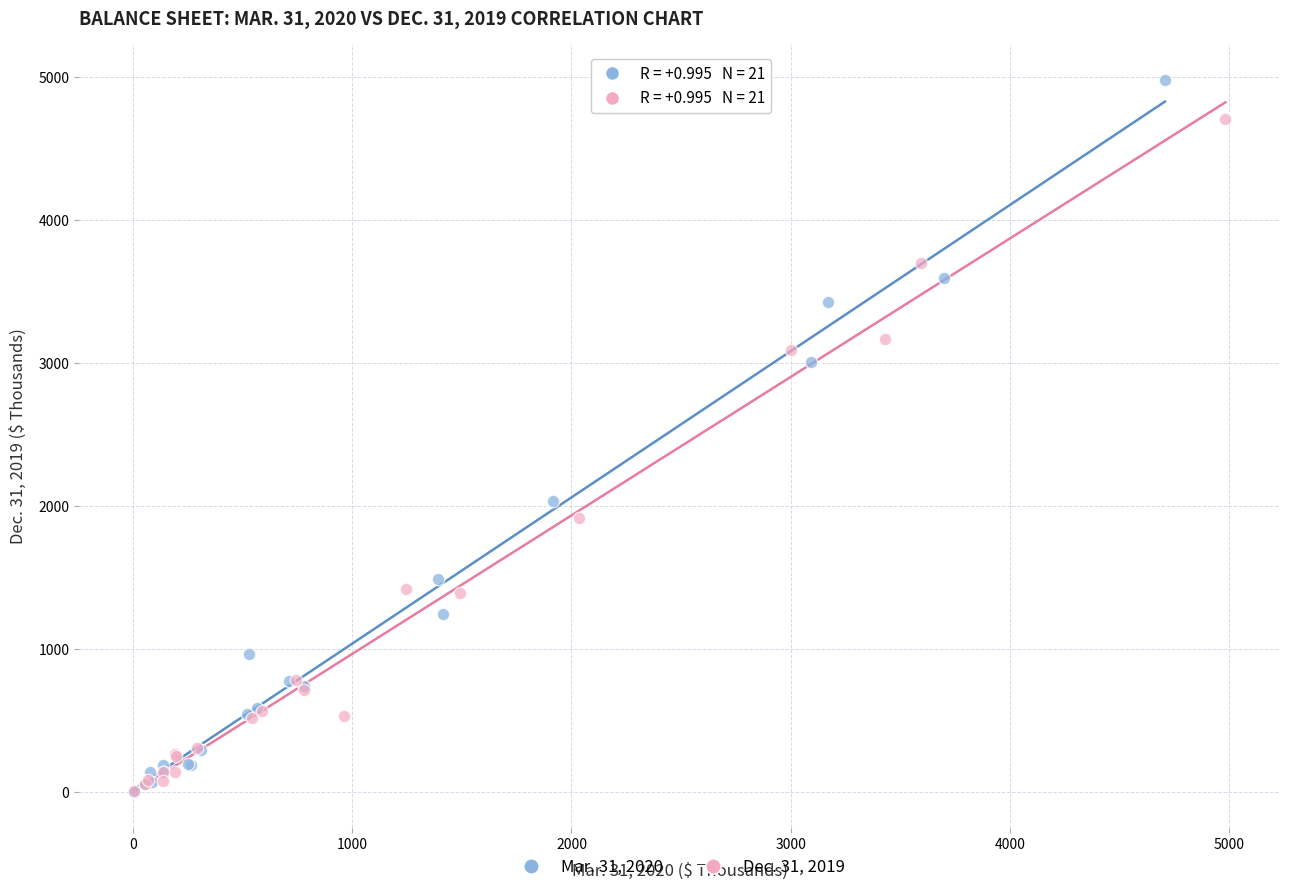

What are all the series names shown in the legend?

Mar. 31, 2020, Dec. 31, 2019